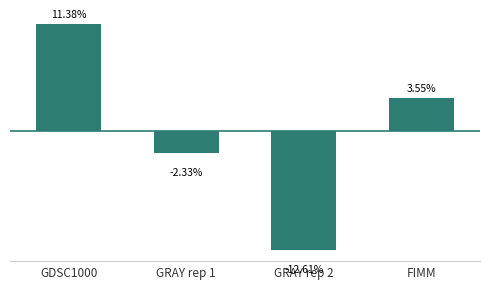

List the labels in order of value, largest first.

GDSC1000, FIMM, GRAY rep 1, GRAY rep 2